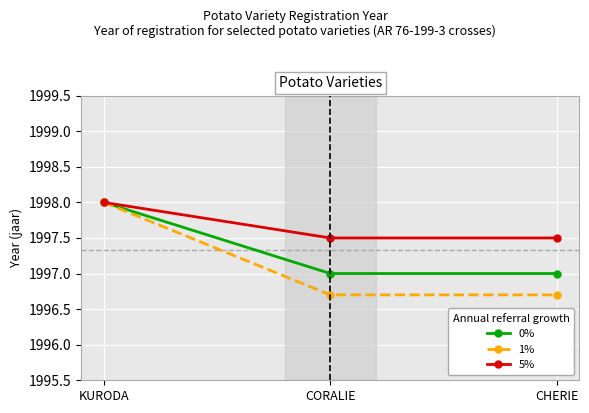

Reading left to right, extract all data points from this chart.

0%: KURODA=1998.0	CORALIE=1997.0	CHERIE=1997.0
1%: KURODA=1998.0	CORALIE=1996.7	CHERIE=1996.7
5%: KURODA=1998.0	CORALIE=1997.5	CHERIE=1997.5